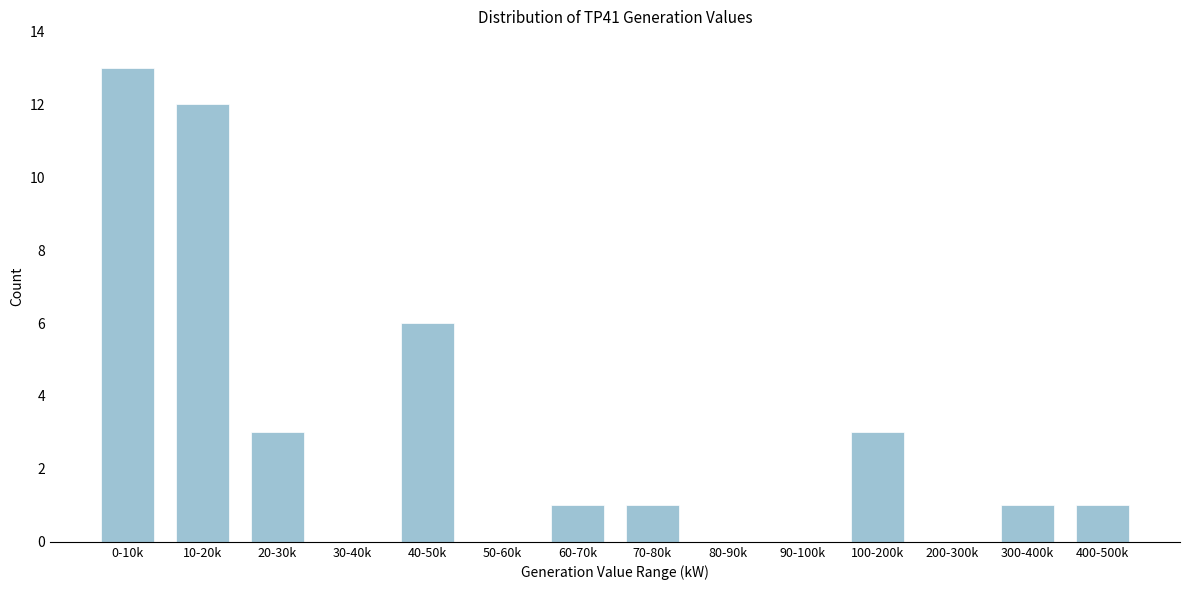

Reading left to right, transcribe all the data shown in this chart.

0-10k=13	10-20k=12	20-30k=3	30-40k=0	40-50k=6	50-60k=0	60-70k=1	70-80k=1	80-90k=0	90-100k=0	100-200k=3	200-300k=0	300-400k=1	400-500k=1